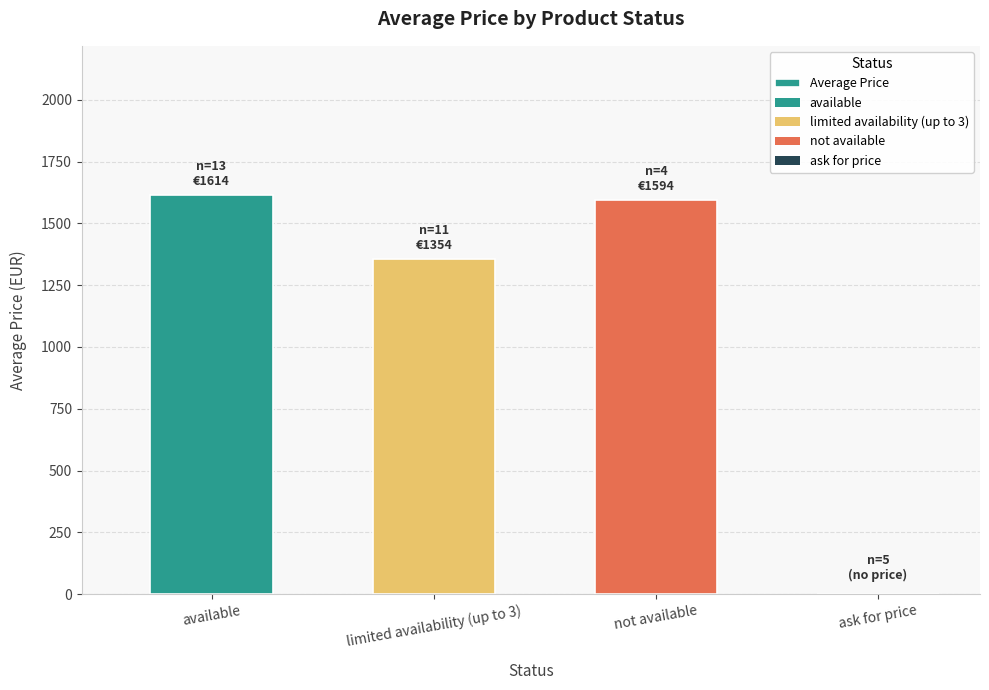

How many values are above zero?

3